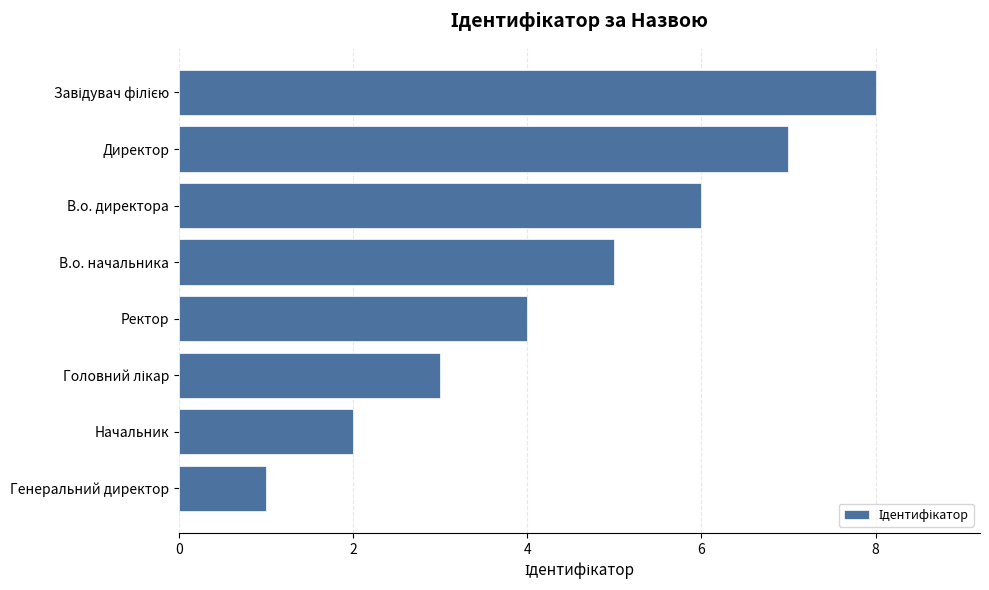

What value does the data have at В.о. директора?

6